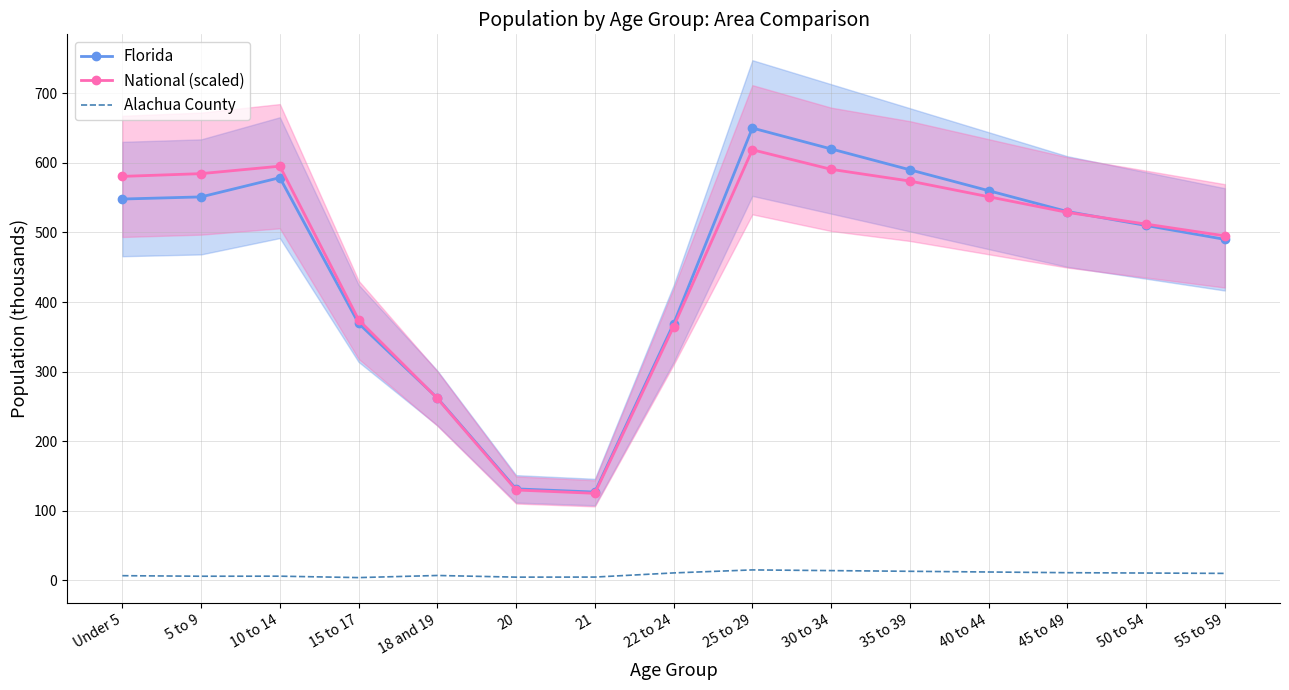

How many data points in Florida are less than 530?

7